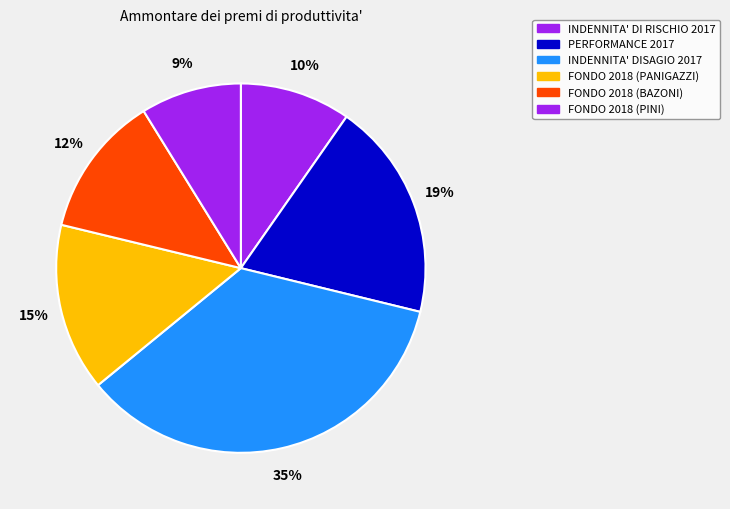

Does any single category account for the majority?

No